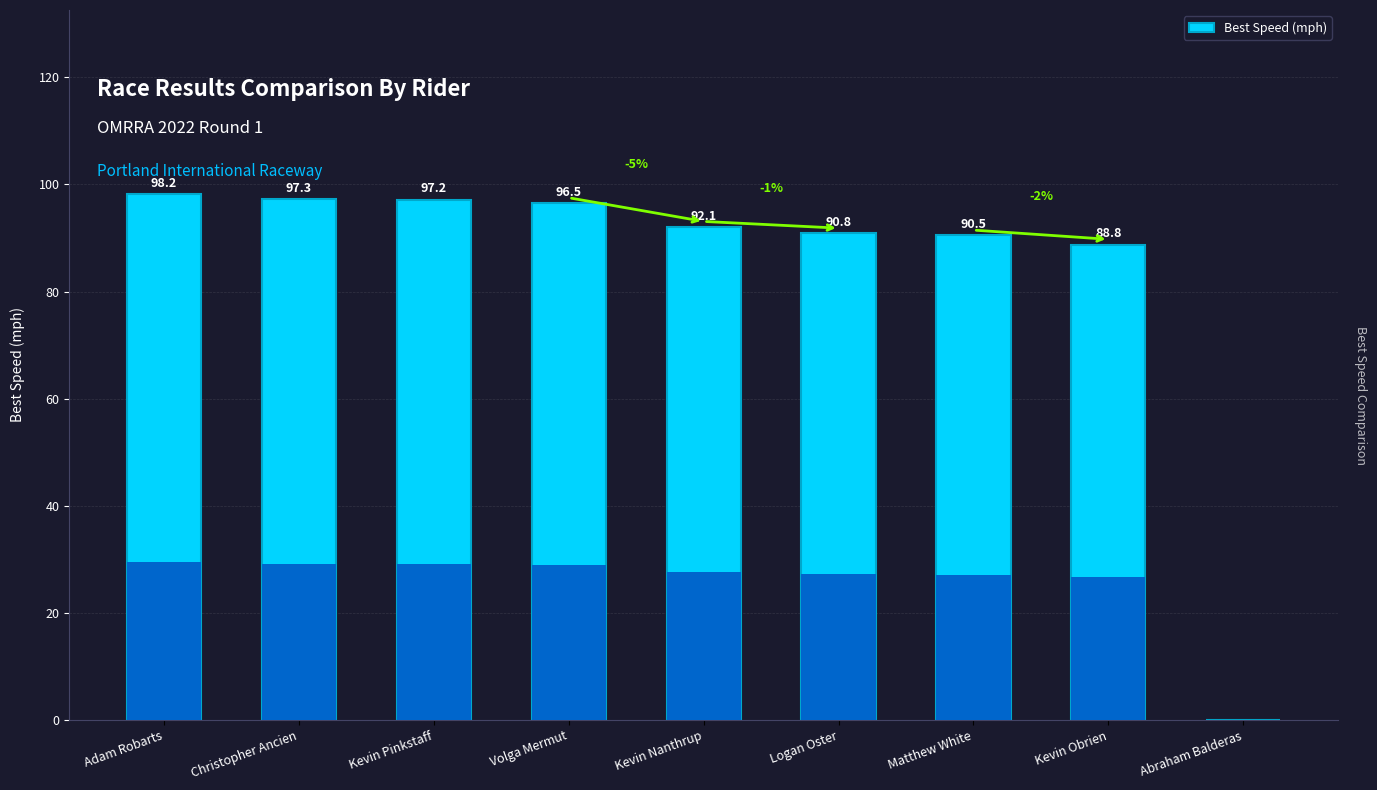

What is the change in value from Volga Mermut to Logan Oster?

-5.7